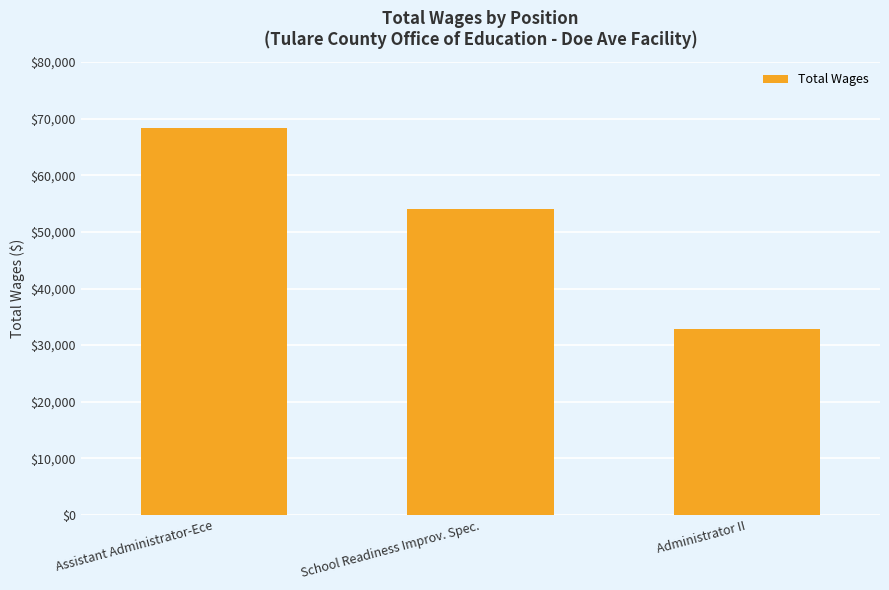

How many values are between 32759 and 68329?

3